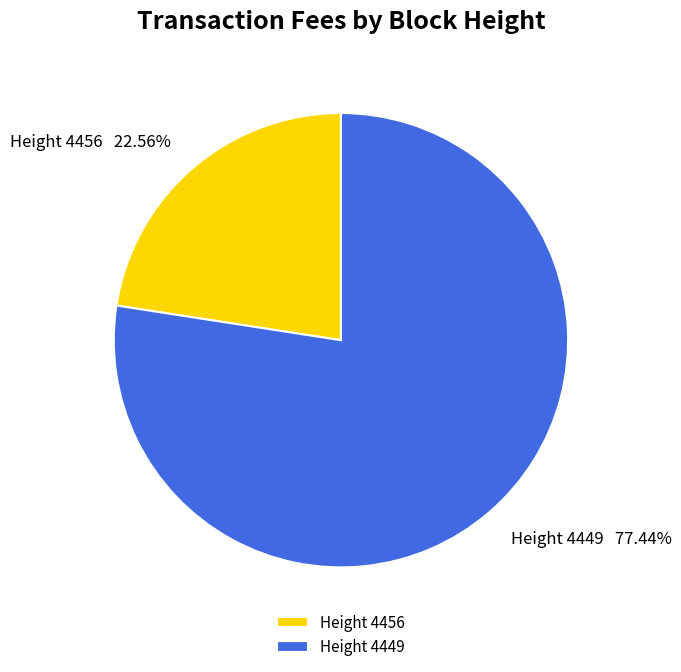

What is the ratio of the value at Height 4449 to the value at Height 4456?

3.4